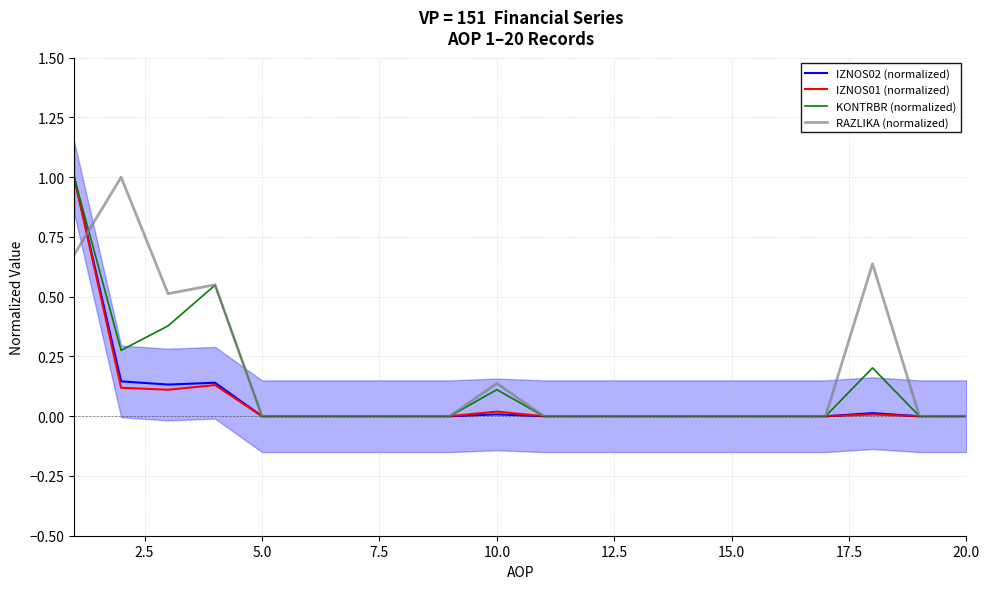

The value of RAZLIKA (normalized) at 20.0 is -0.5. True or false?

False